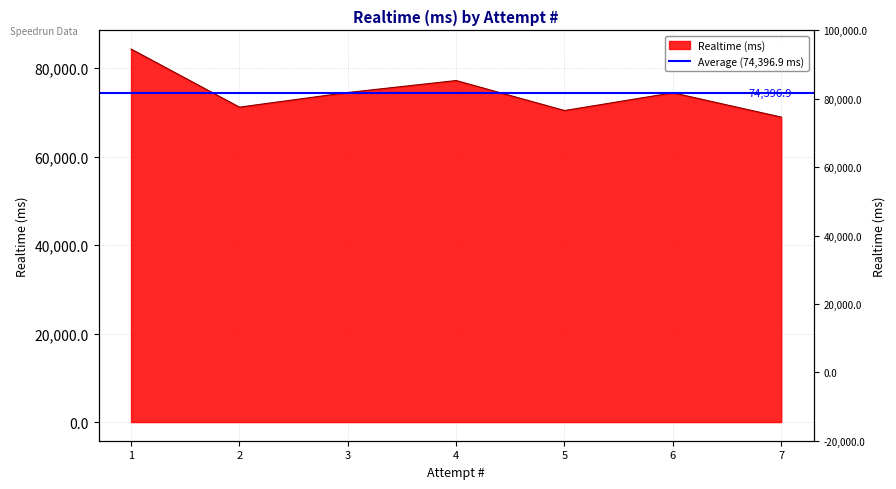

Approximately how many times larger is the value at 4 compared to 1?

0.9